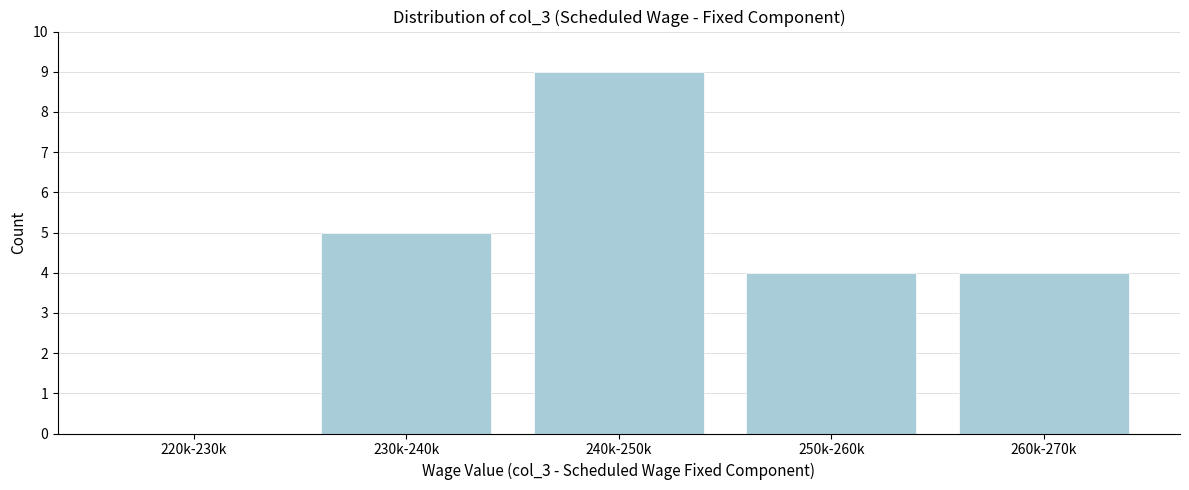

Reading right to left, what are all the values shown in this chart?

260k-270k=4	250k-260k=4	240k-250k=9	230k-240k=5	220k-230k=0